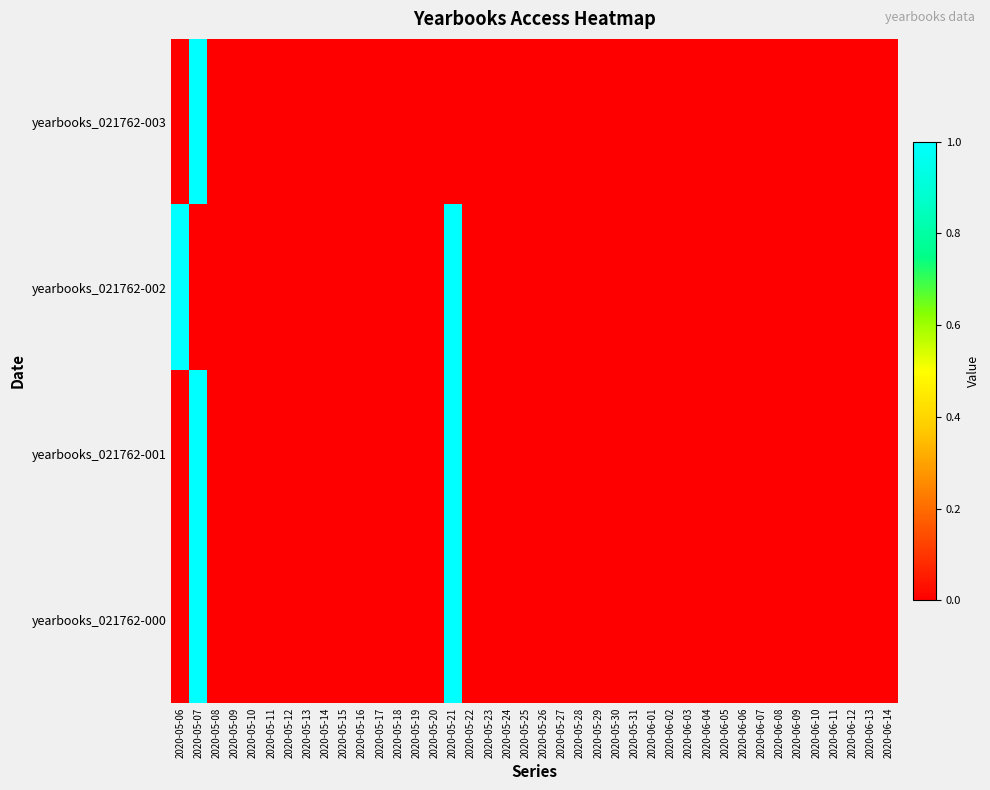

How many series are shown in this chart?

4